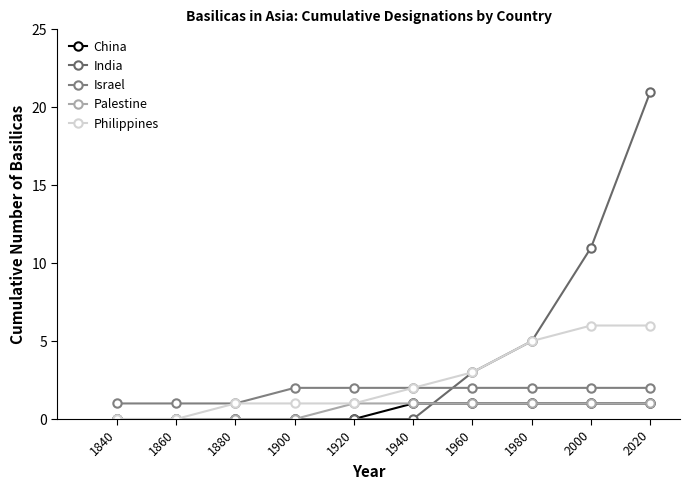

How many categories are shown in the chart?

10